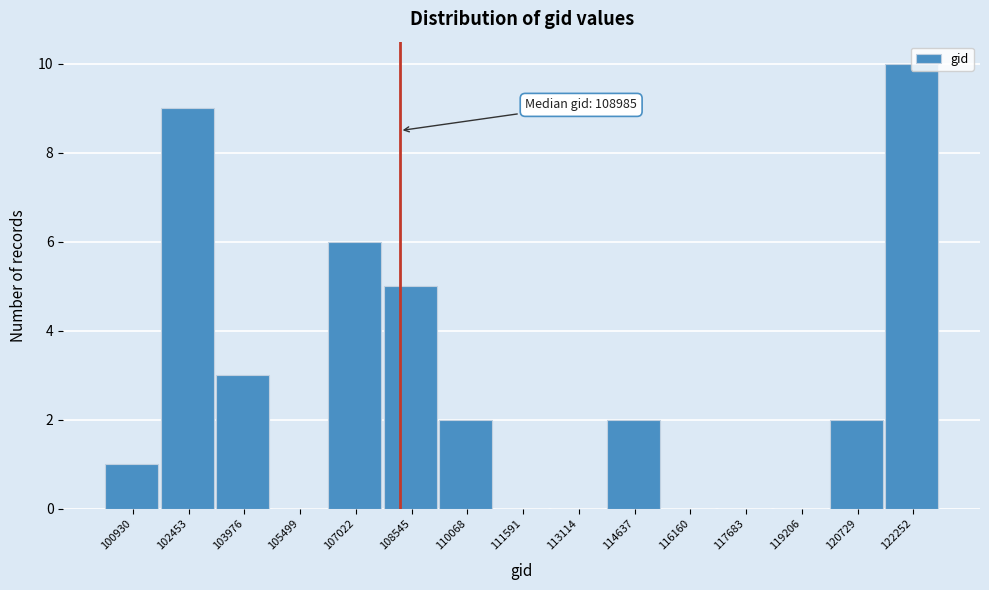

What is the change in value from 105499 to 114637?

+2